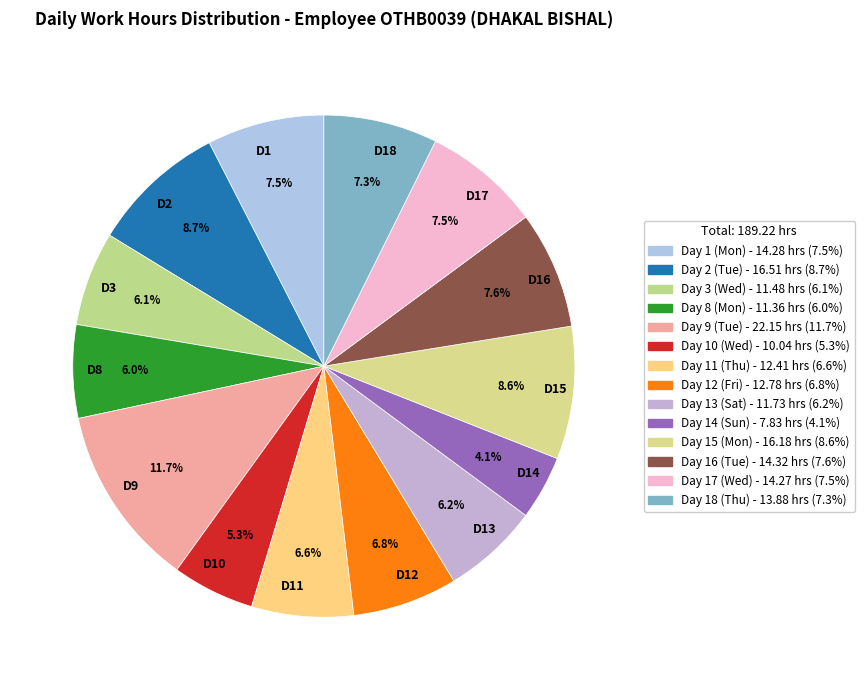

How many slices are in this pie chart?

14